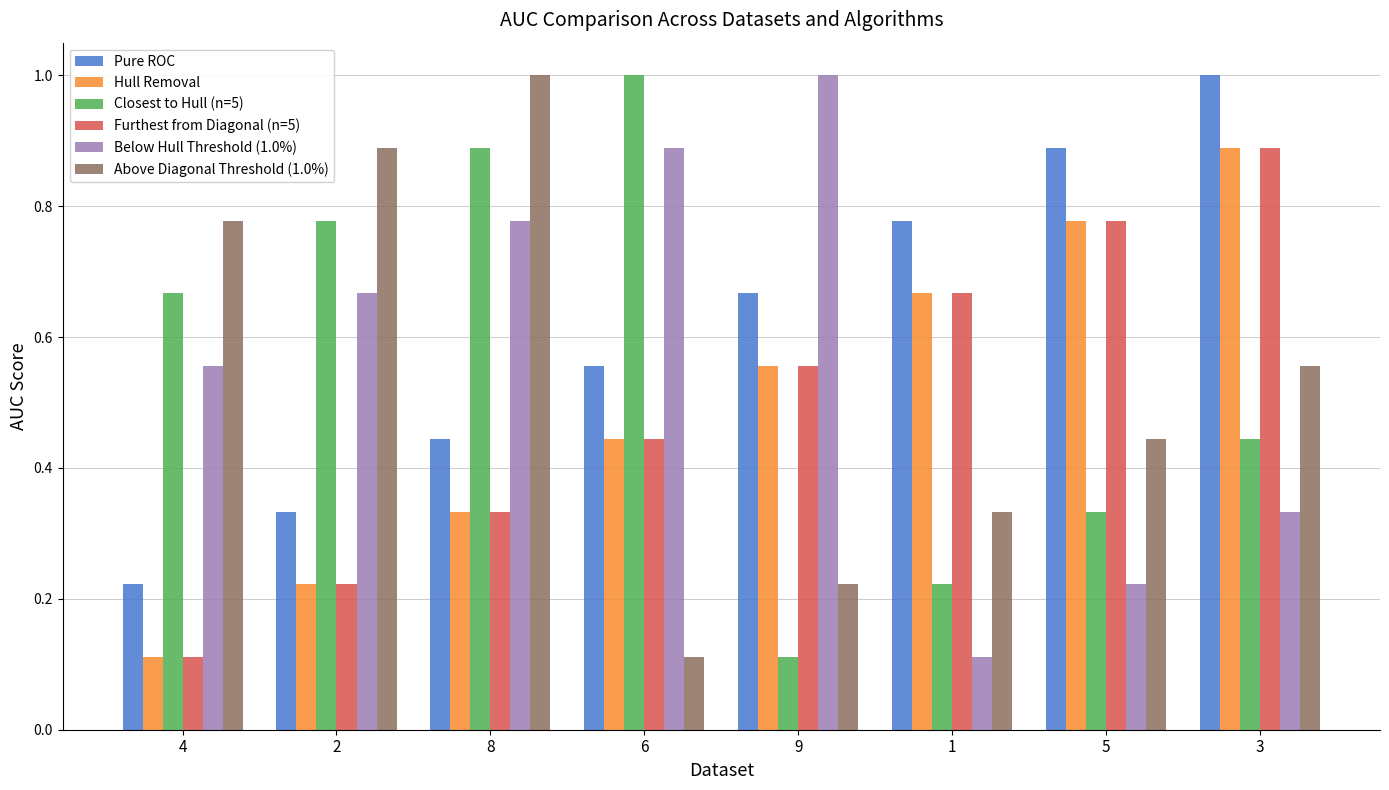

What is the maximum value for Above Diagonal Threshold (1.0%)?

1.0